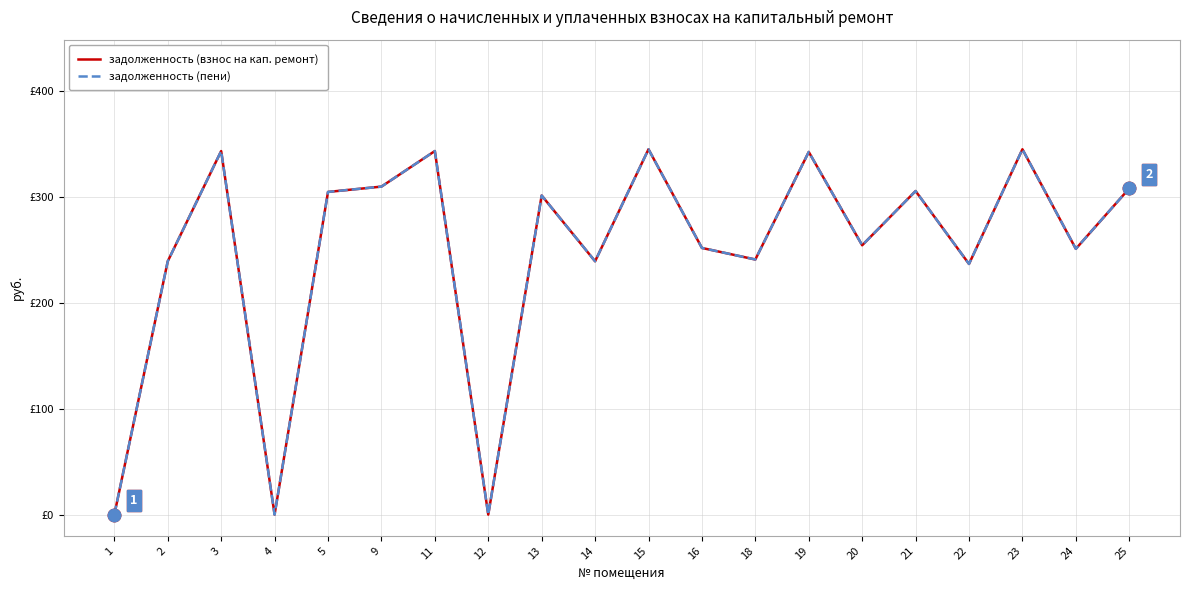

Does the chart have visible grid lines?

Yes